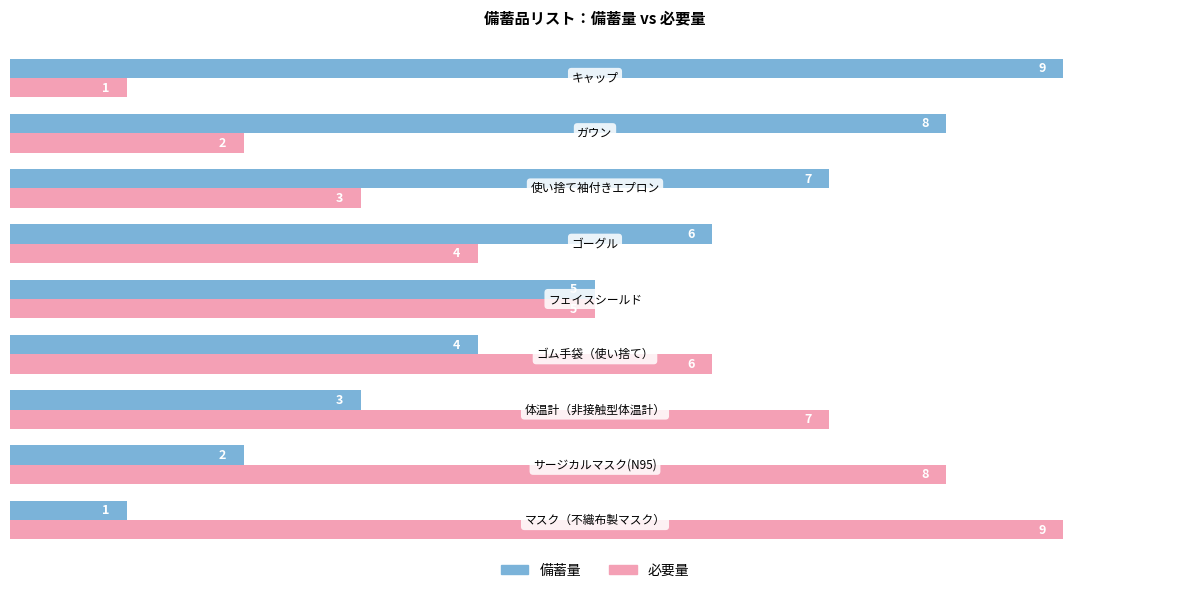

Count the 備蓄量 values in the range 3 to 7.

5